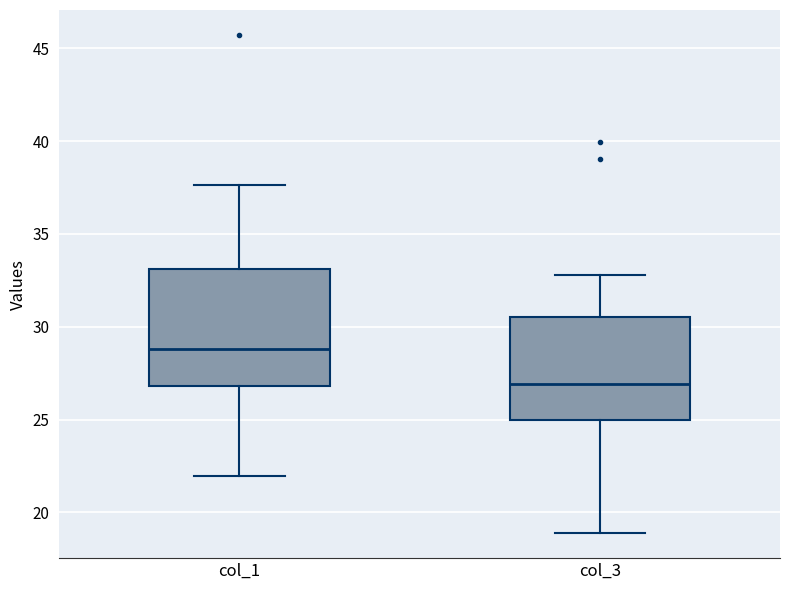

Reading left to right, transcribe this box plot: for each box, give where its median line is, the range the box spans, and where its two whiskers end, as read against the y-axis. The values are not printed on the chart, so give them approximately, as read against the axis.

col_1: median 29.0, box 27.0 to 33.0, whiskers 22.0 to 37.5
col_3: median 27.0, box 25.0 to 30.5, whiskers 19.0 to 33.0